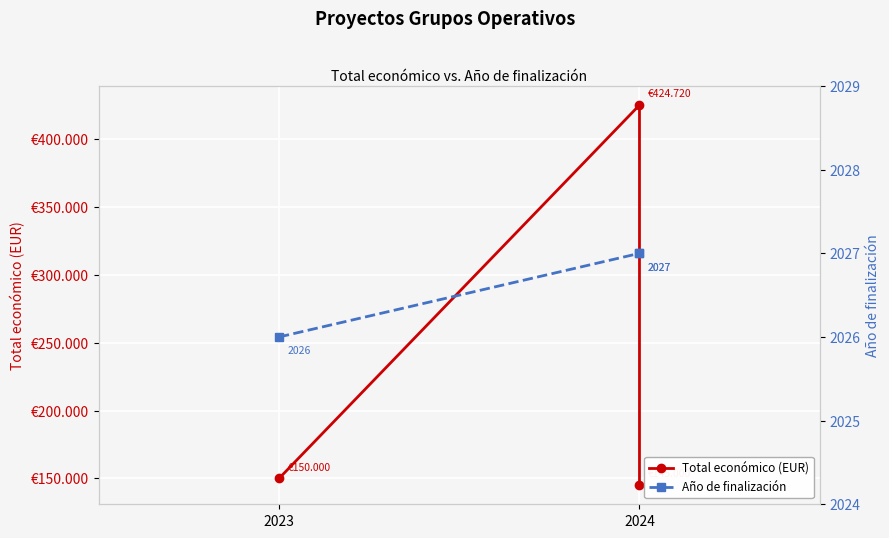

What is the maximum value shown in the chart?

424720